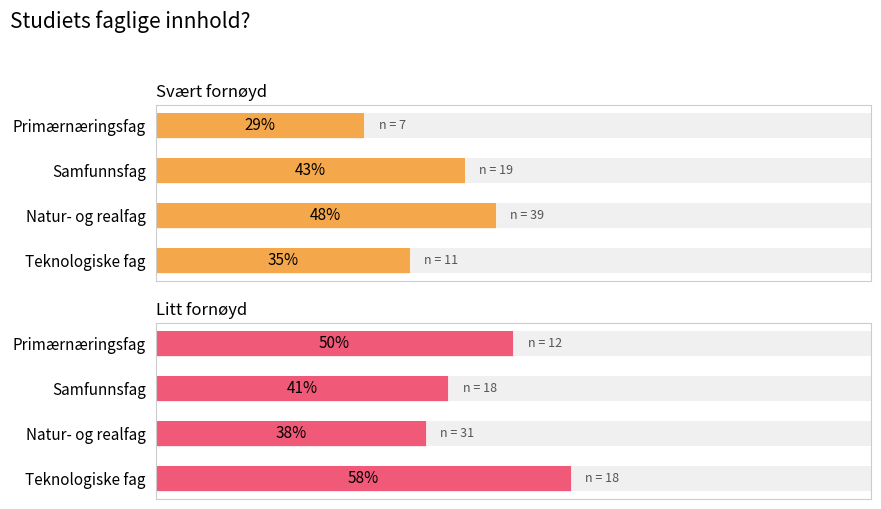

What is the value of the Litt fornøyd bar at the 3rd from the left?

0.4